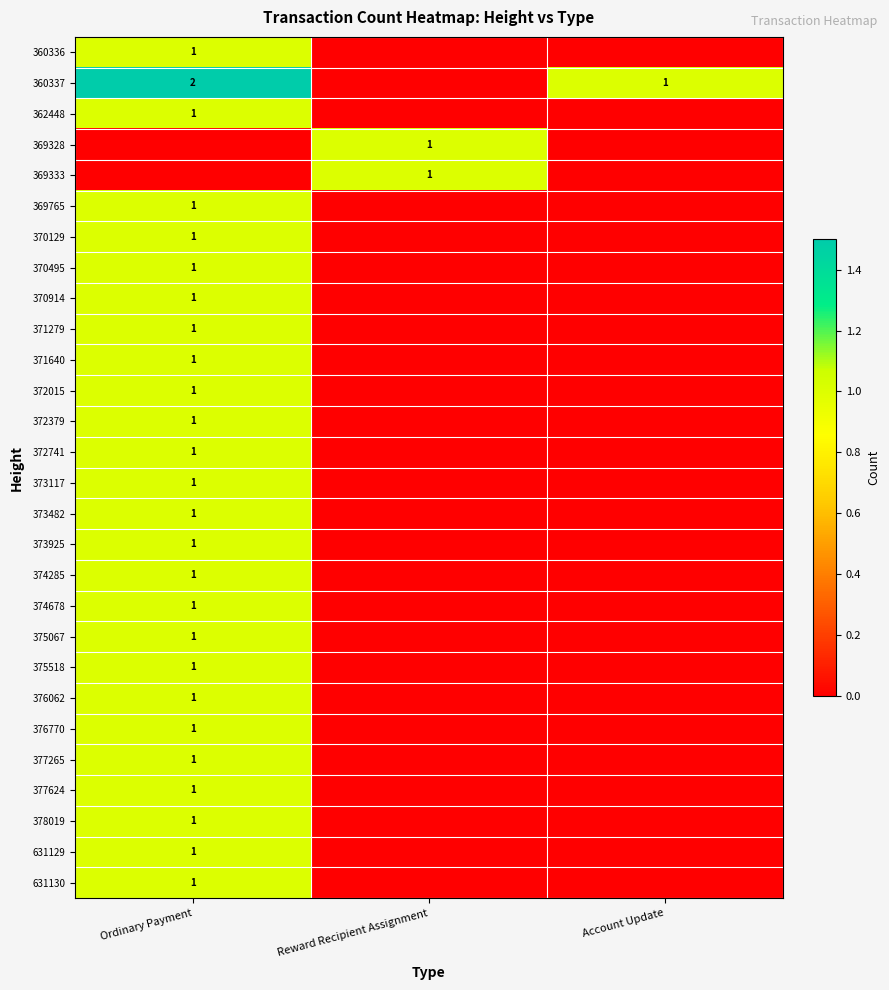

The value of 372379 at Ordinary Payment is 1. True or false?

True